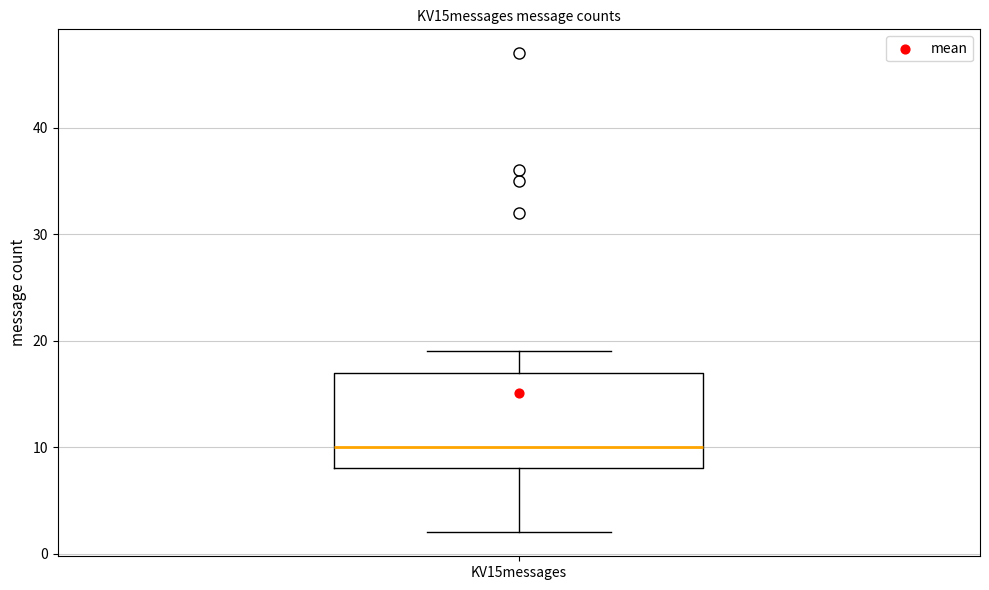

Transcribe this box plot: give where the median line is, the range the box spans, and where the two whiskers end, as read against the y-axis. The values are not printed on the chart, so give them approximately, as read against the axis.

median 10, box 8 to 17, whiskers 2 to 19